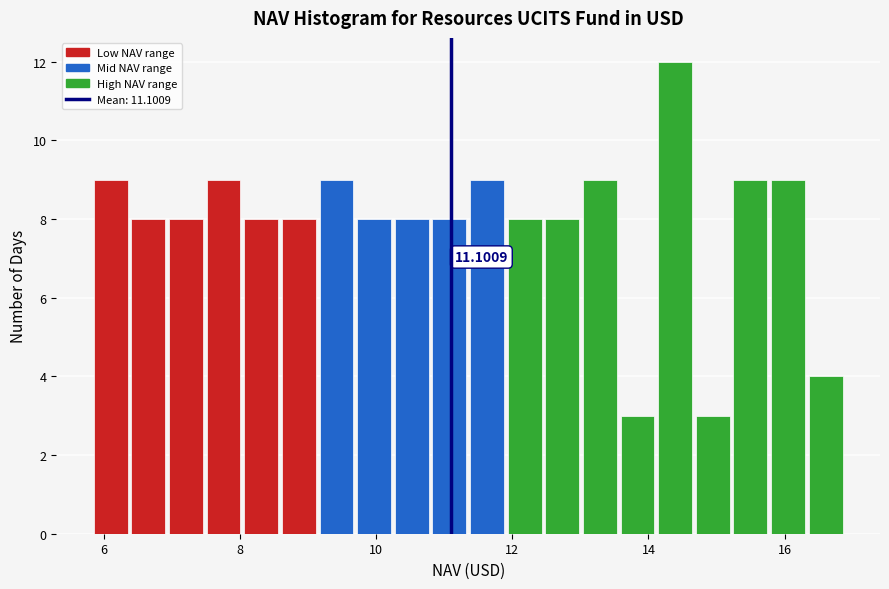

Read against the x-axis, roughly where is the centre of the tallest bar?

14.4